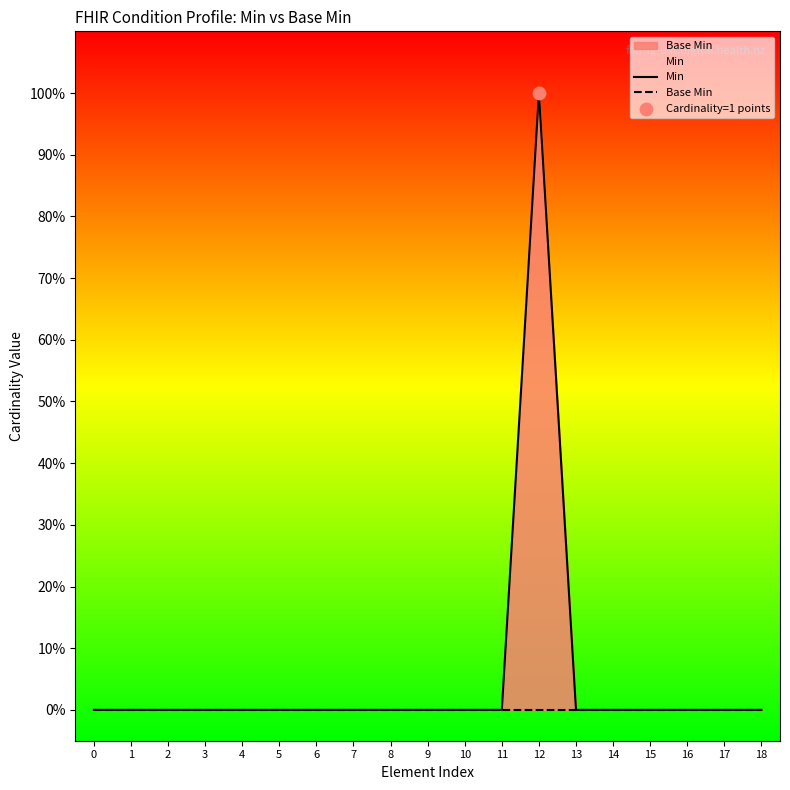

Which series reaches the minimum Y coordinate?

Min